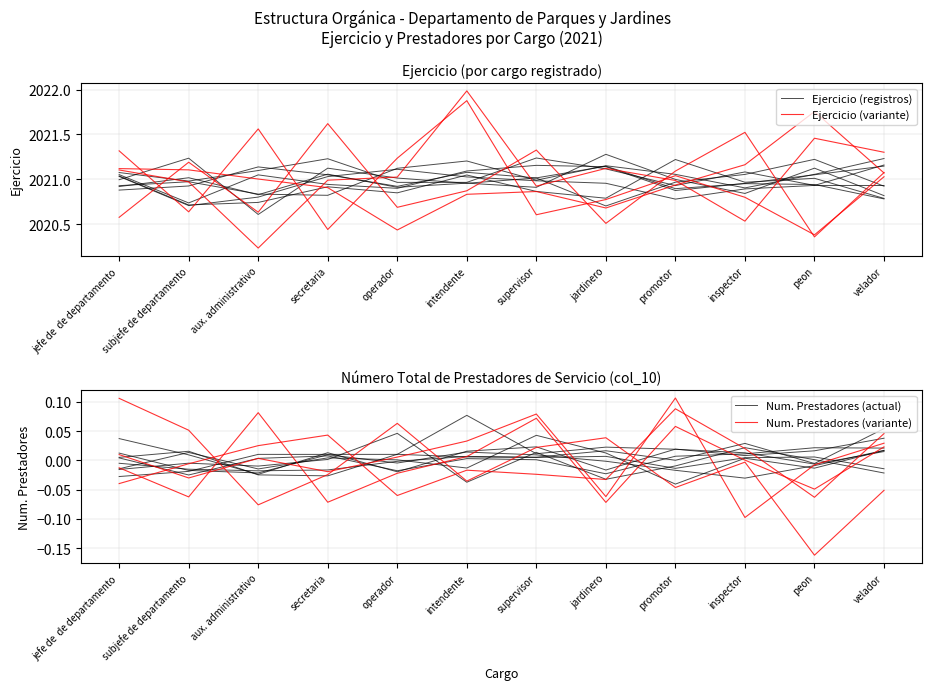

Which series has the largest total across all categories?

Ejercicio (registros)